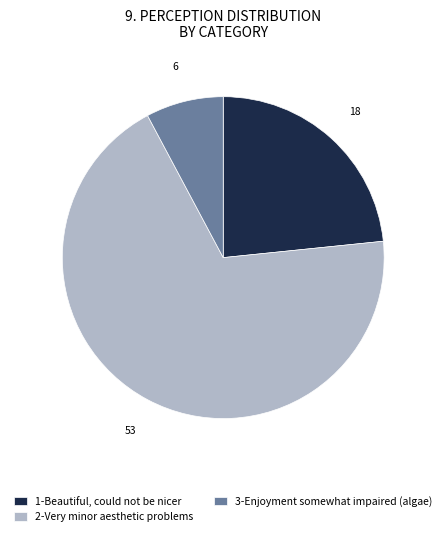

Count the number of slices in the pie.

3